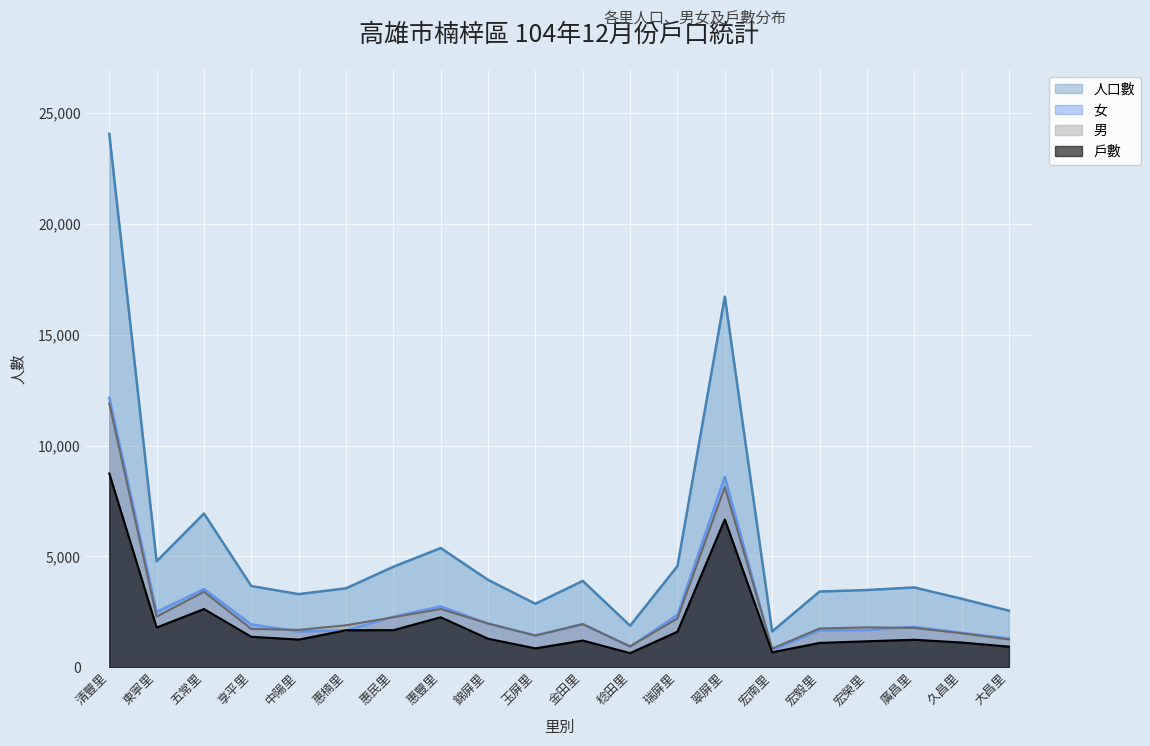

The value of 女 at 五常里 is 2257. True or false?

False